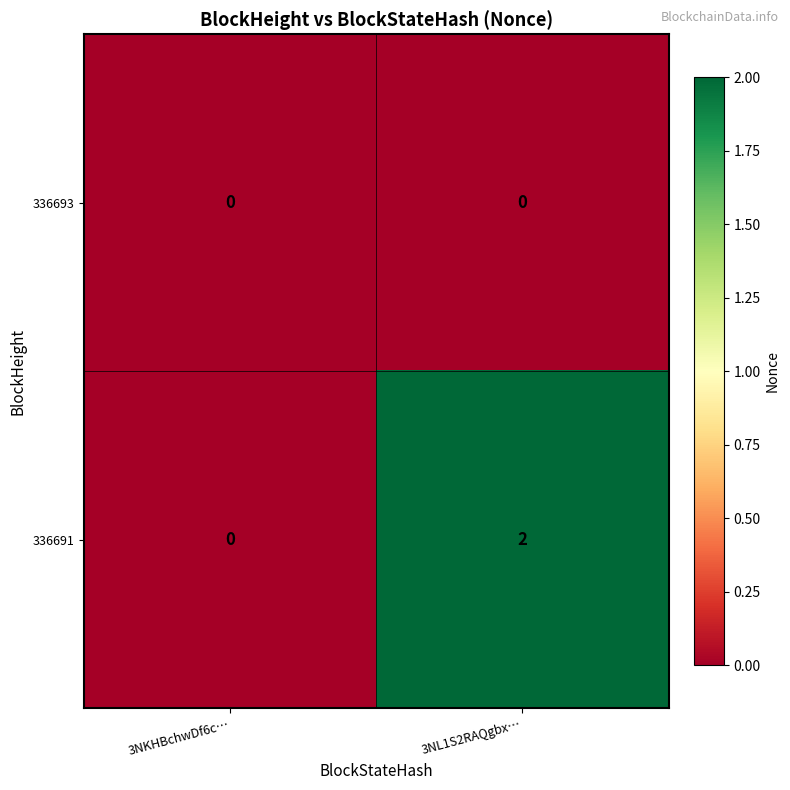

How many series are shown in this chart?

2